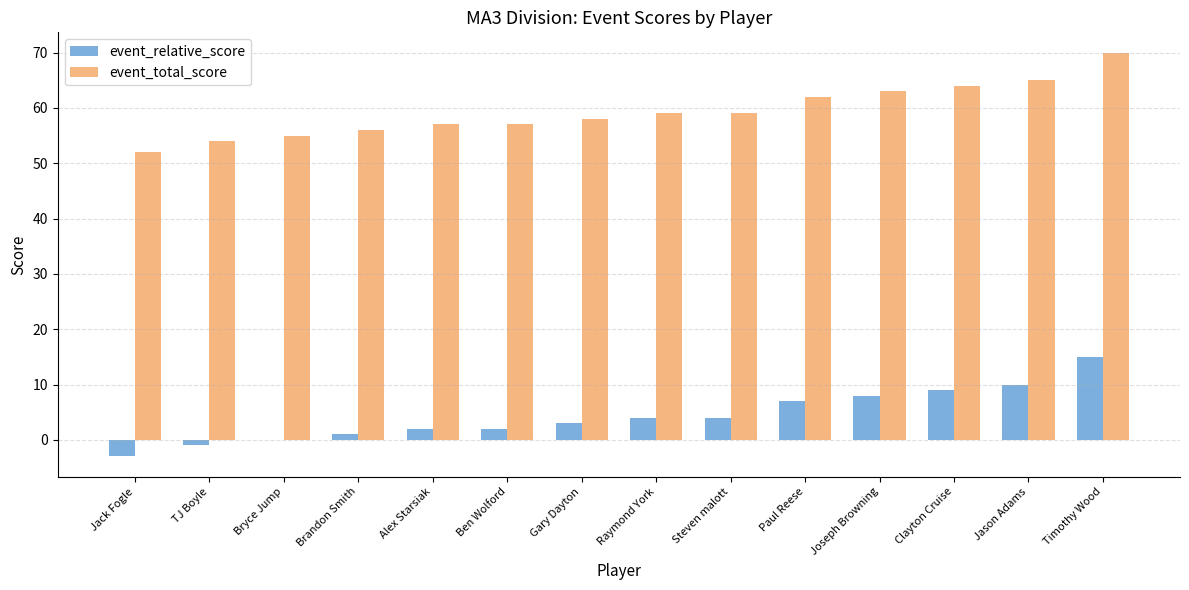

Is the value of event_relative_score at Alex Starsiak greater than the value of event_total_score at Jack Fogle?

No